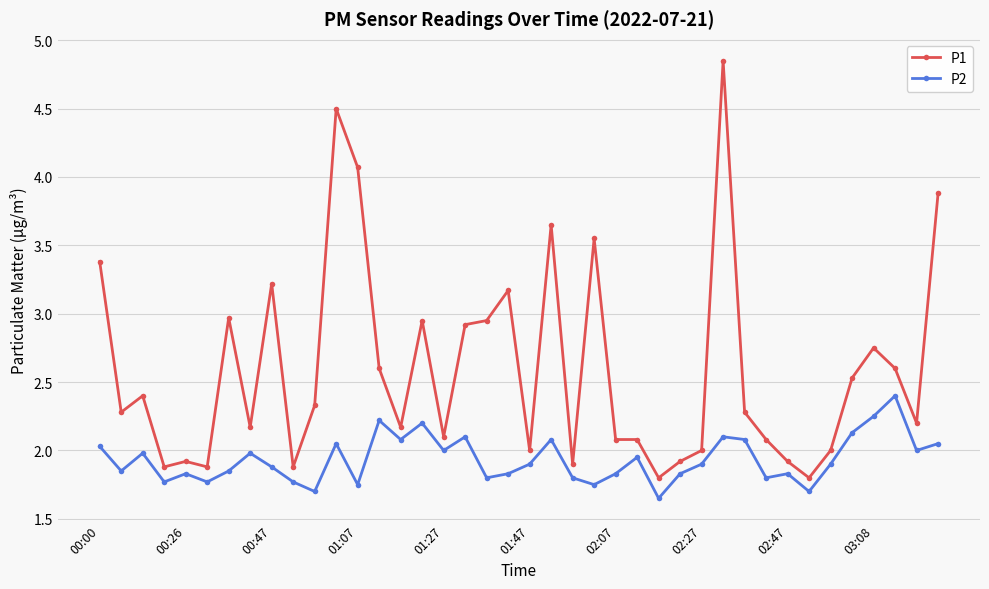

List the series in order of their peak value, highest first.

P1, P2